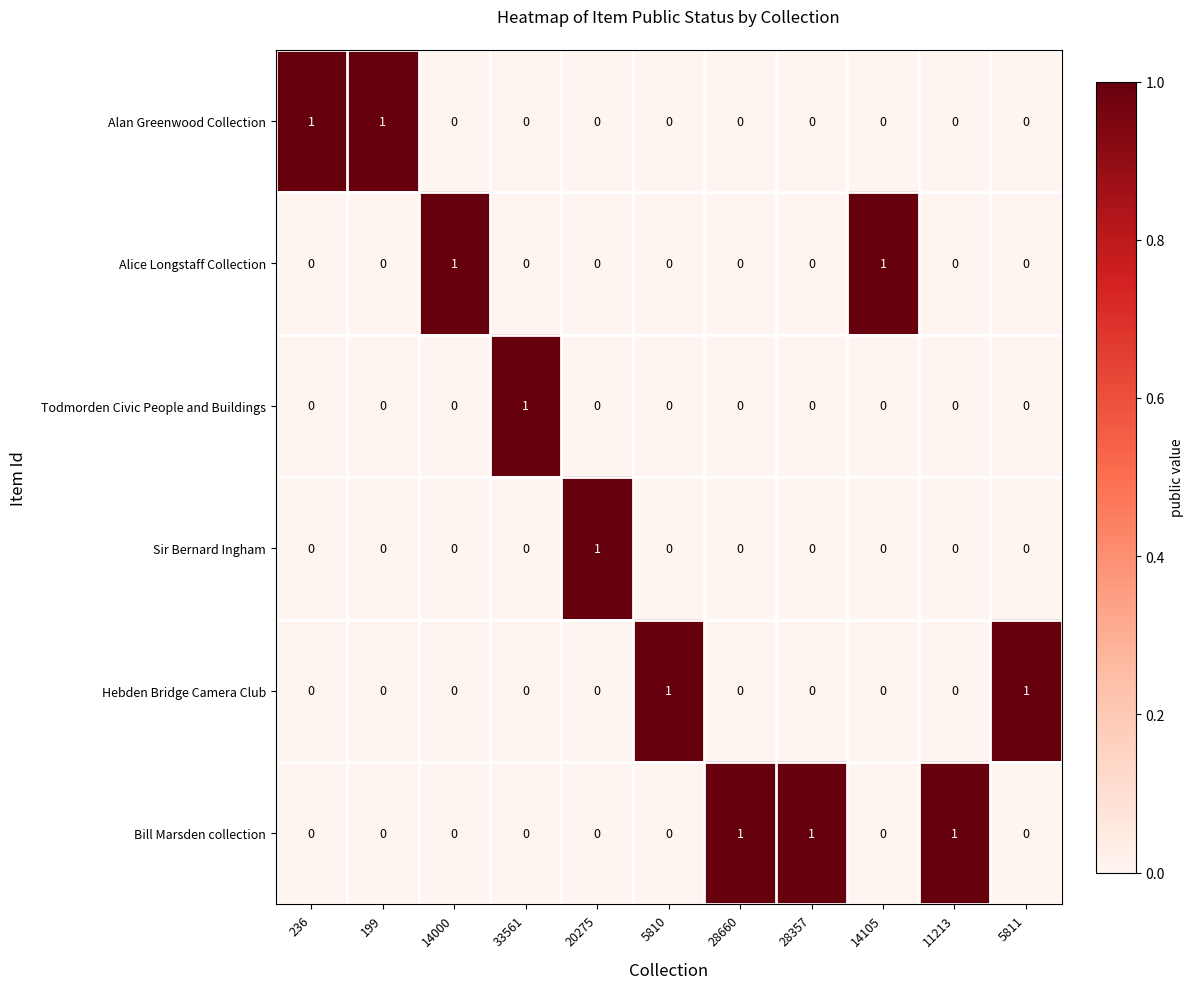

What is the spread (max minus min) of values at 5811?

1